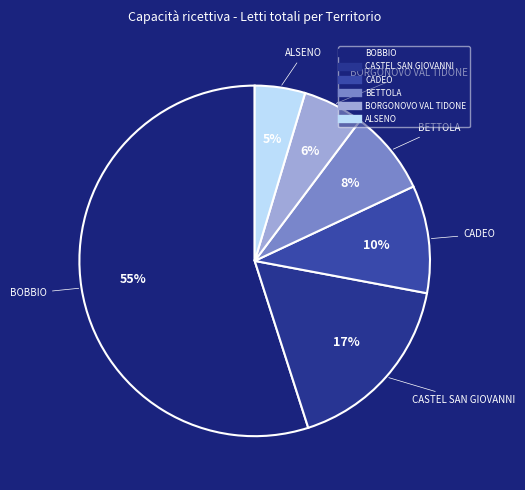

Count the number of slices in the pie.

6